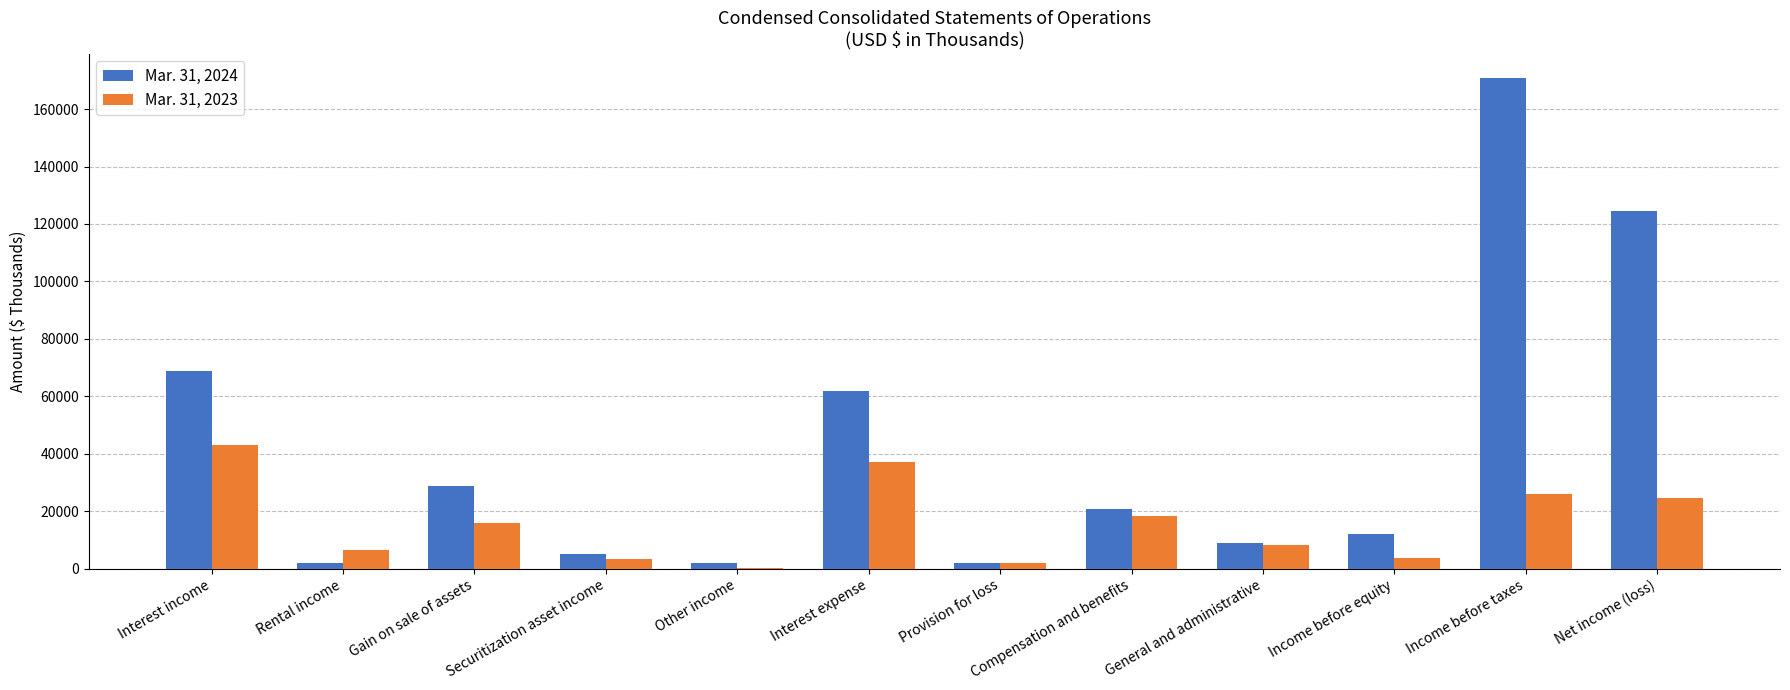

Which category has the highest value in the Mar. 31, 2024 series?

Income before taxes